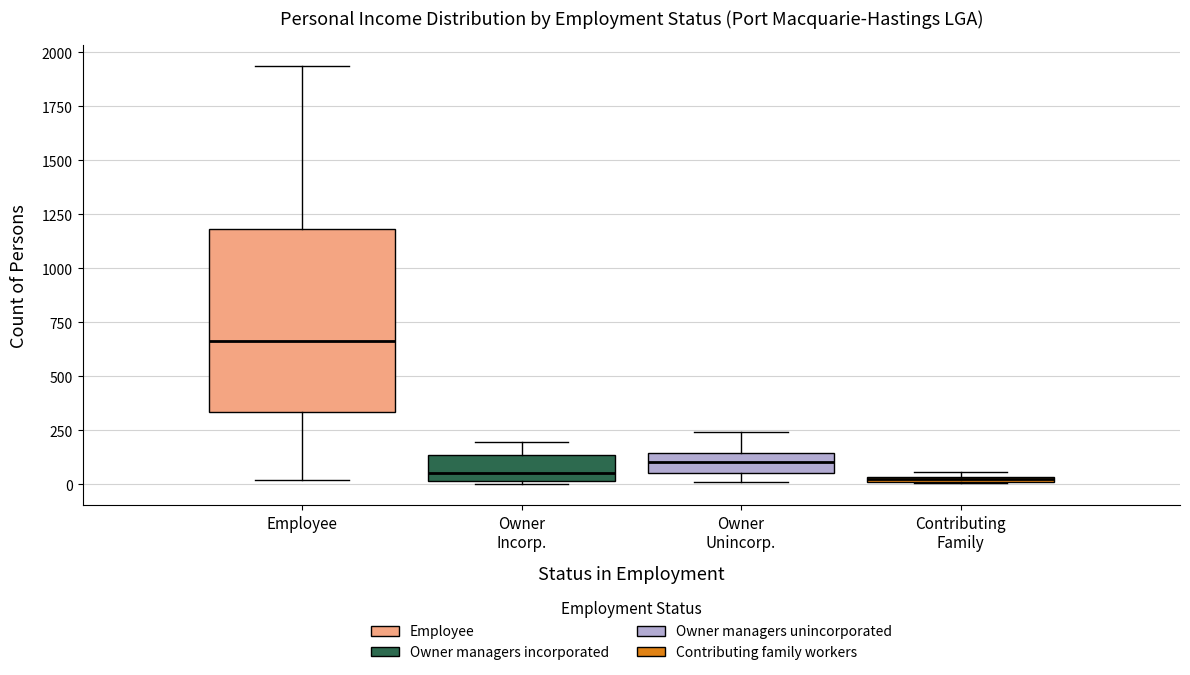

Which box is the tallest, from its lower edge to its upper edge?

Employee